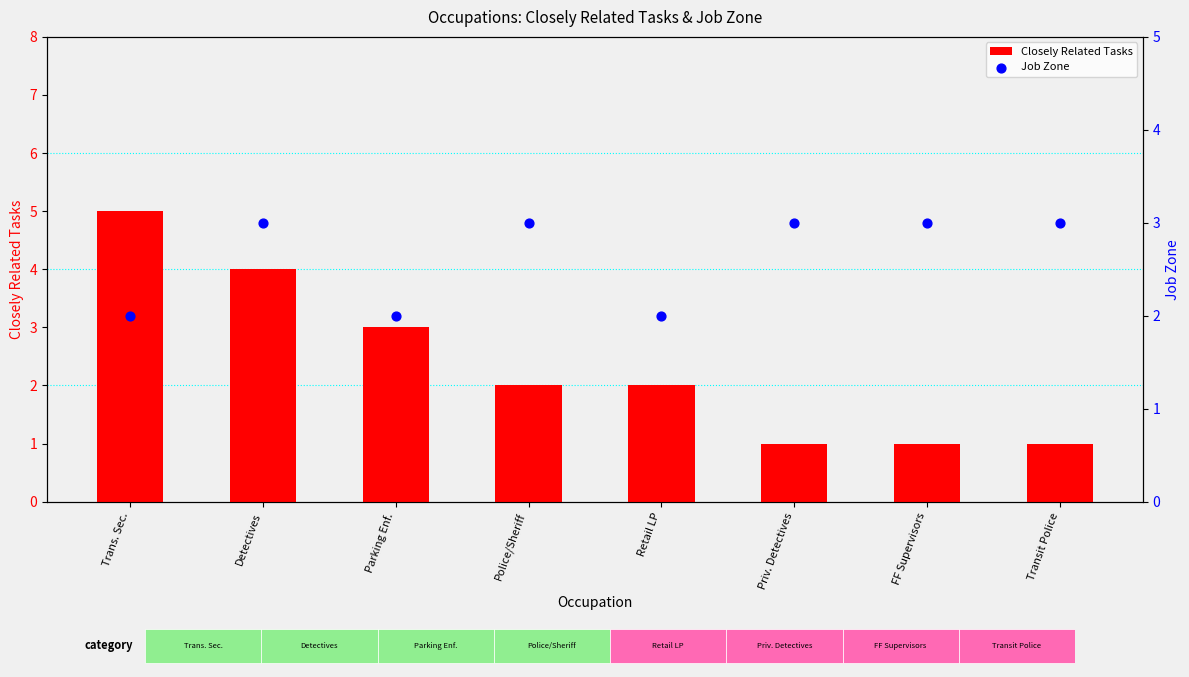

At which category is the sum across all series the highest?

Trans. Sec.